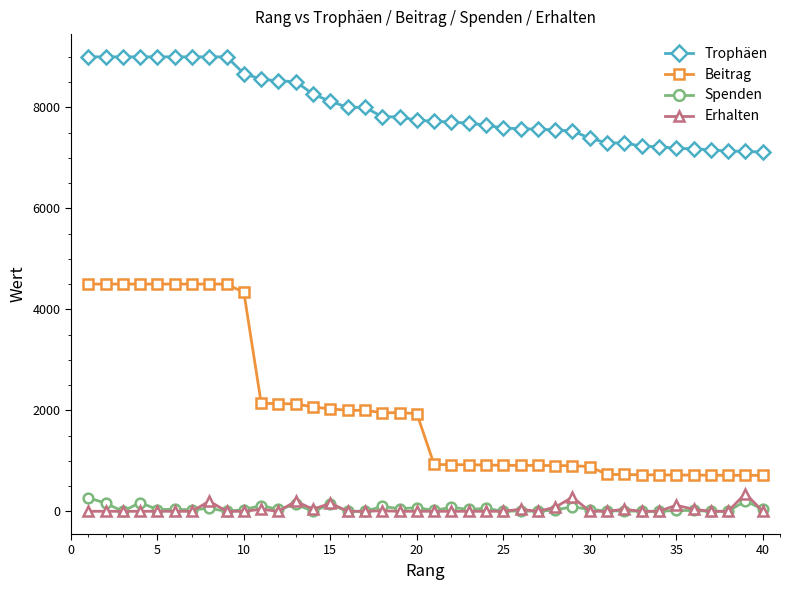

What is the greatest value displayed?

9000